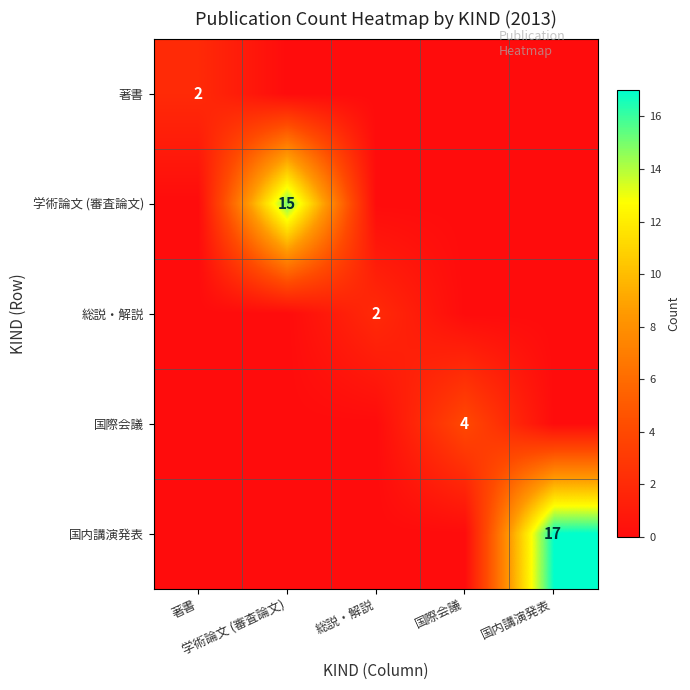

At how many categories does at least one series exceed 3?

3